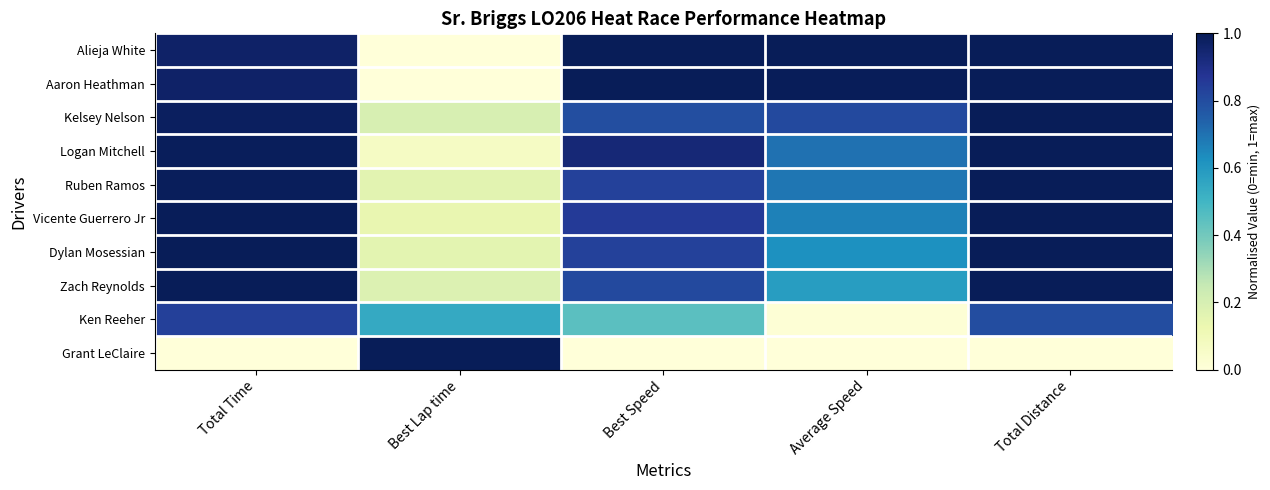

Reading left to right, list all the values displayed in this chart.

Alieja White: Total Time=1.0	Best Lap time=0.0	Best Speed=1.0	Average Speed=1.0	Total Distance=1.0
Aaron Heathman: Total Time=1.0	Best Lap time=0.0	Best Speed=1.0	Average Speed=1.0	Total Distance=1.0
Kelsey Nelson: Total Time=1.0	Best Lap time=0.2	Best Speed=0.8	Average Speed=0.8	Total Distance=1.0
Logan Mitchell: Total Time=1.0	Best Lap time=0.1	Best Speed=0.9	Average Speed=0.7	Total Distance=1.0
Ruben Ramos: Total Time=1.0	Best Lap time=0.2	Best Speed=0.8	Average Speed=0.7	Total Distance=1.0
Vicente Guerrero Jr: Total Time=1.0	Best Lap time=0.1	Best Speed=0.9	Average Speed=0.7	Total Distance=1.0
Dylan Mosessian: Total Time=1.0	Best Lap time=0.2	Best Speed=0.8	Average Speed=0.6	Total Distance=1.0
Zach Reynolds: Total Time=1.0	Best Lap time=0.2	Best Speed=0.8	Average Speed=0.6	Total Distance=1.0
Ken Reeher: Total Time=0.8	Best Lap time=0.5	Best Speed=0.4	Average Speed=0.0	Total Distance=0.8
Grant LeClaire: Total Time=0.0	Best Lap time=1.0	Best Speed=0.0	Average Speed=0.0	Total Distance=0.0